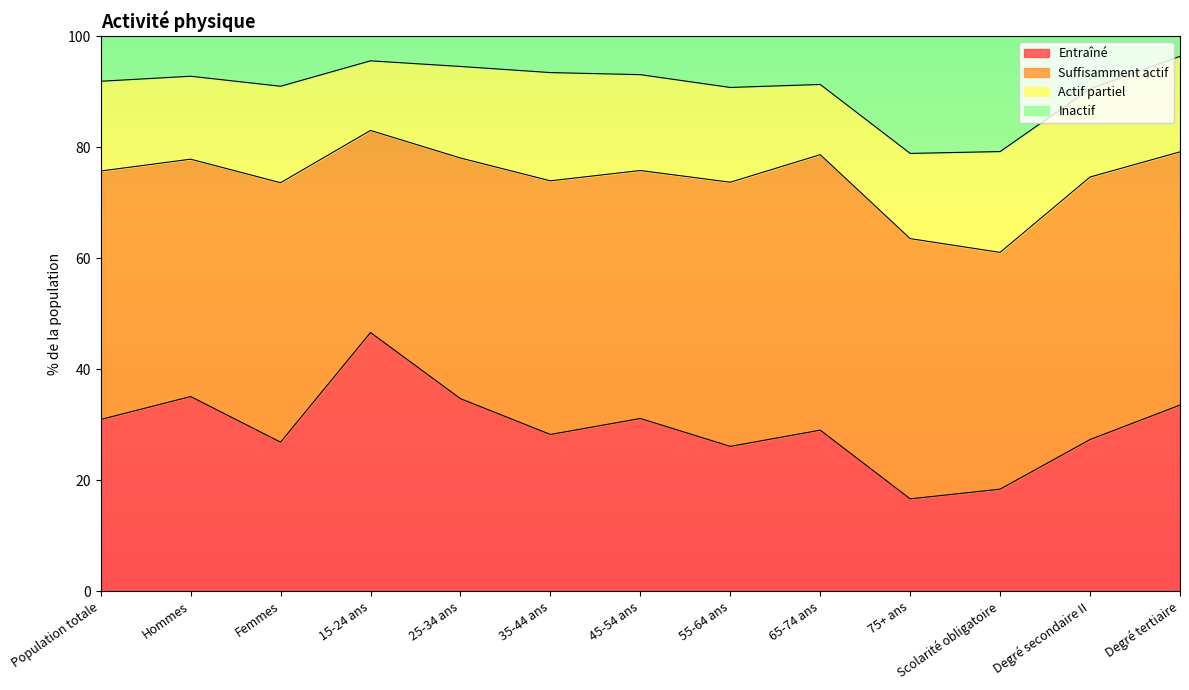

At which label does Entraîné reach its peak?

15-24 ans